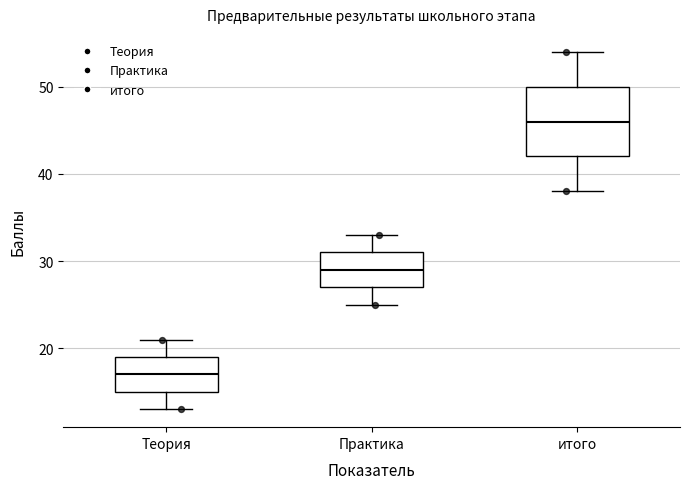

Which box's median line is the highest?

итого